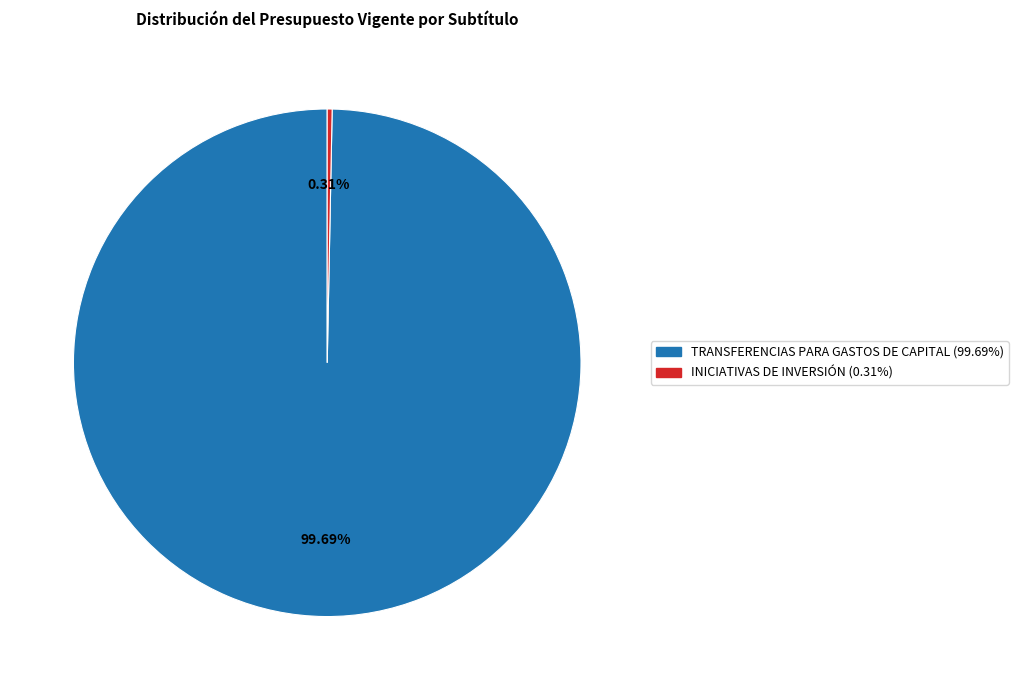

Is there a majority slice in this chart?

Yes